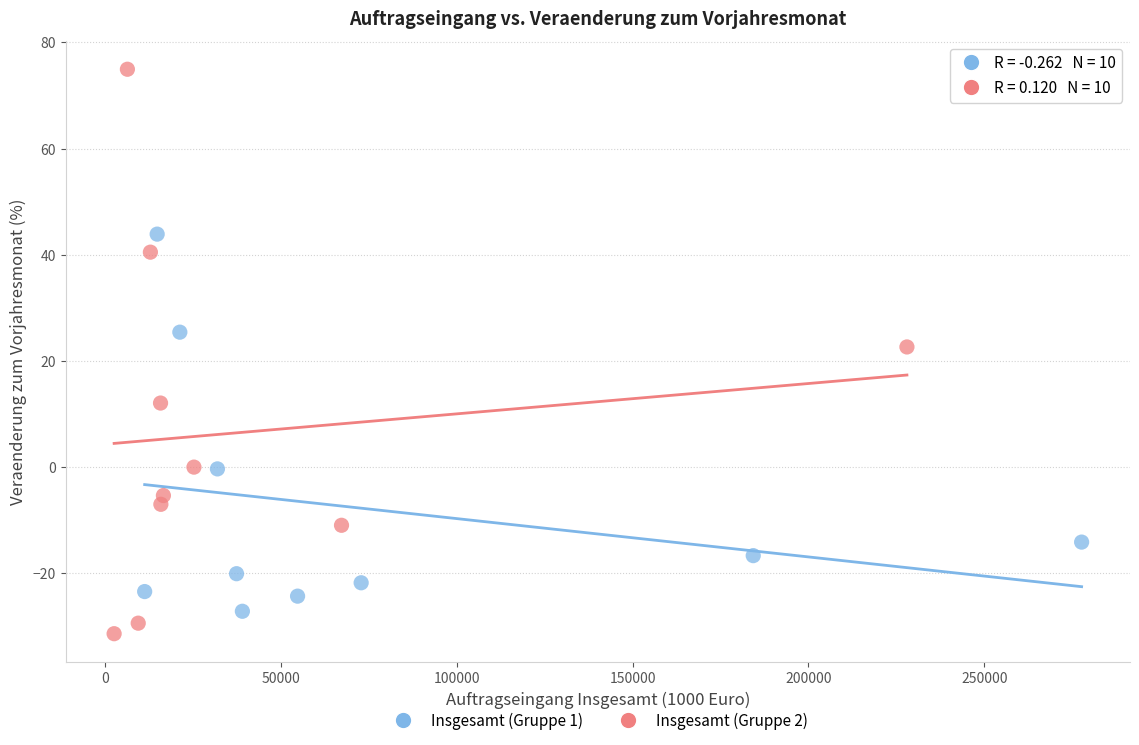

Which series has the largest Y range (max minus min)?

Insgesamt (Gruppe 2)